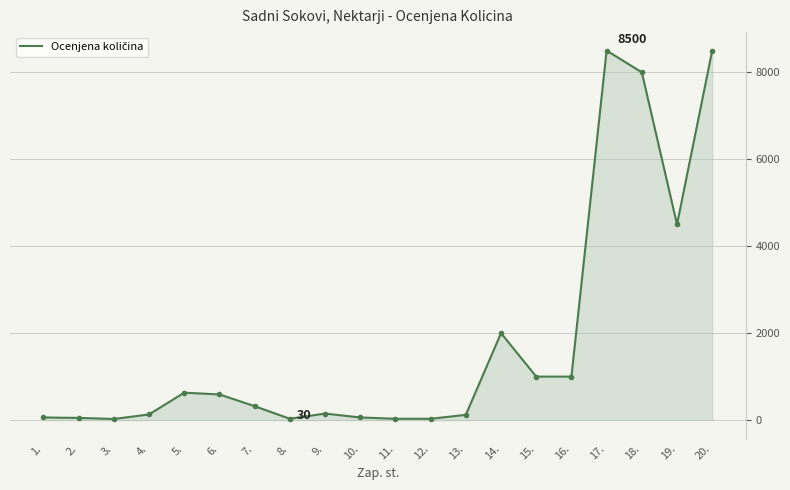

Does the chart have visible grid lines?

Yes